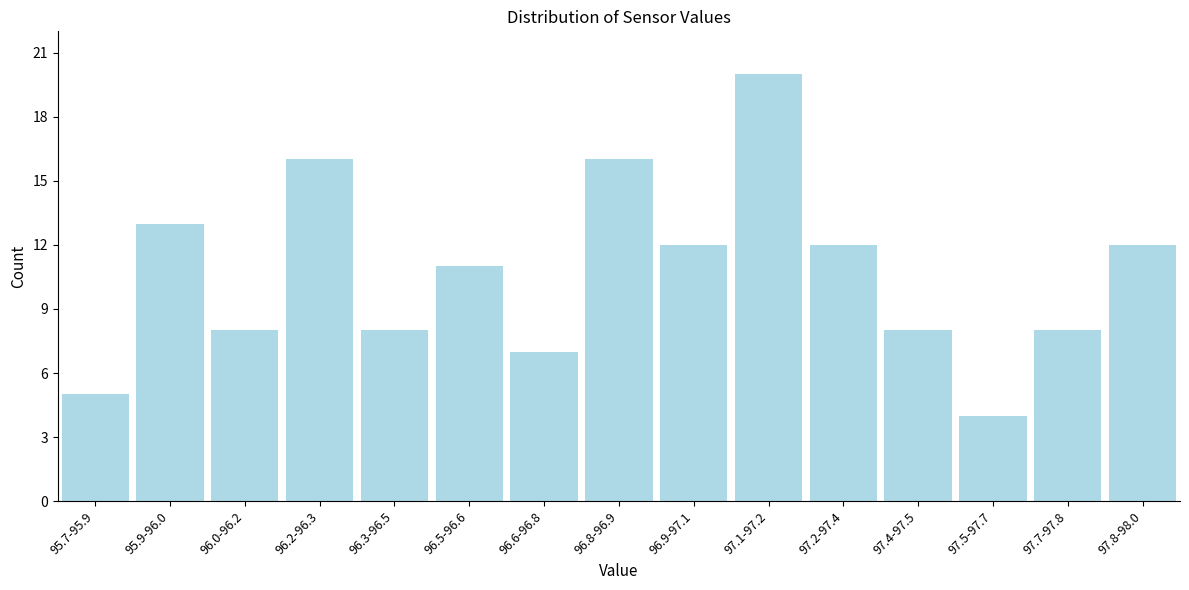

Reading left to right, list all the values displayed in this chart.

5	13	8	16	8	11	7	16	12	20	12	8	4	8	12